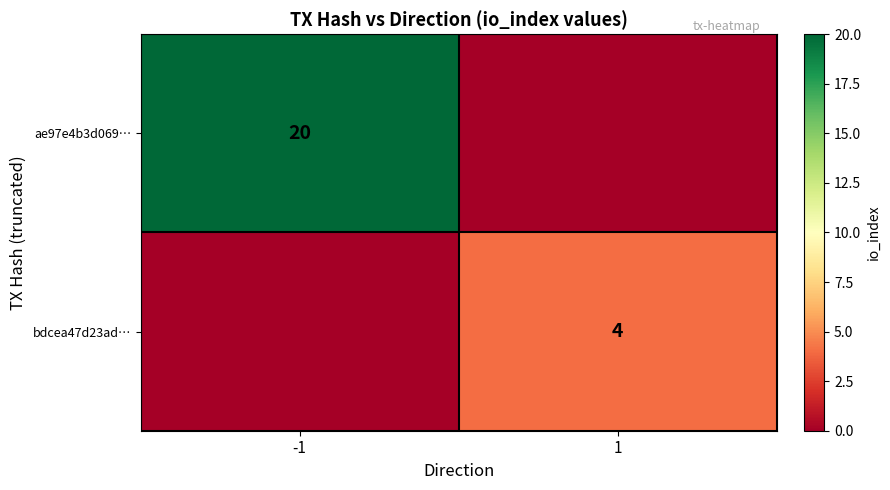

At how many categories does at least one series exceed 2?

2